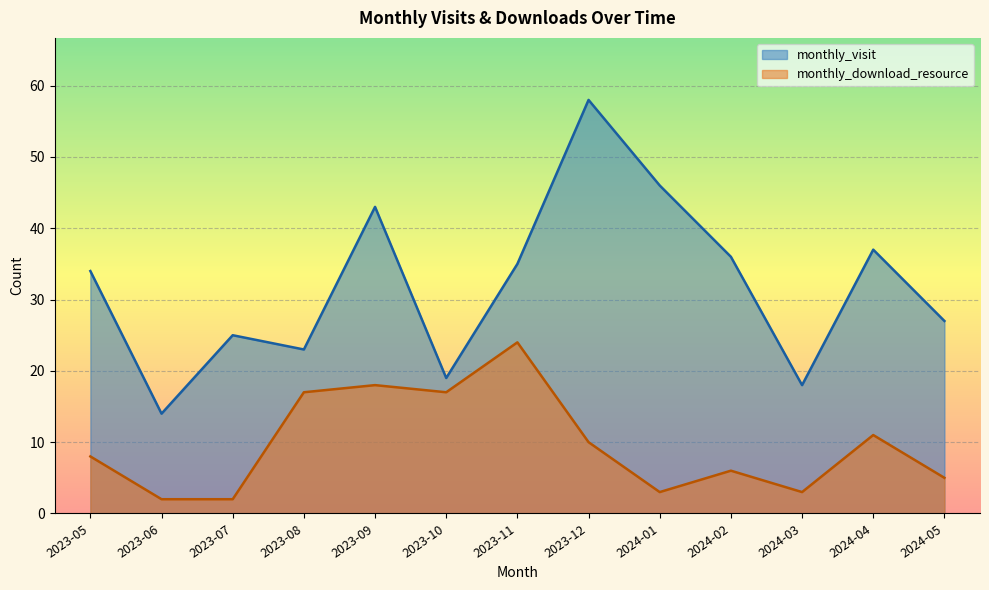

What is the difference between the highest and lowest values at 2023-11?

11